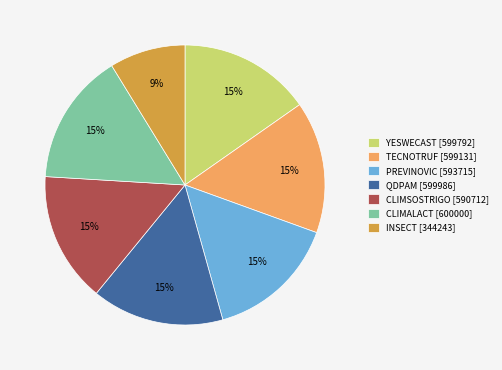

Approximately how many times larger is the value at INSECT [344243] compared to CLIMSOSTRIGO [590712]?

0.6